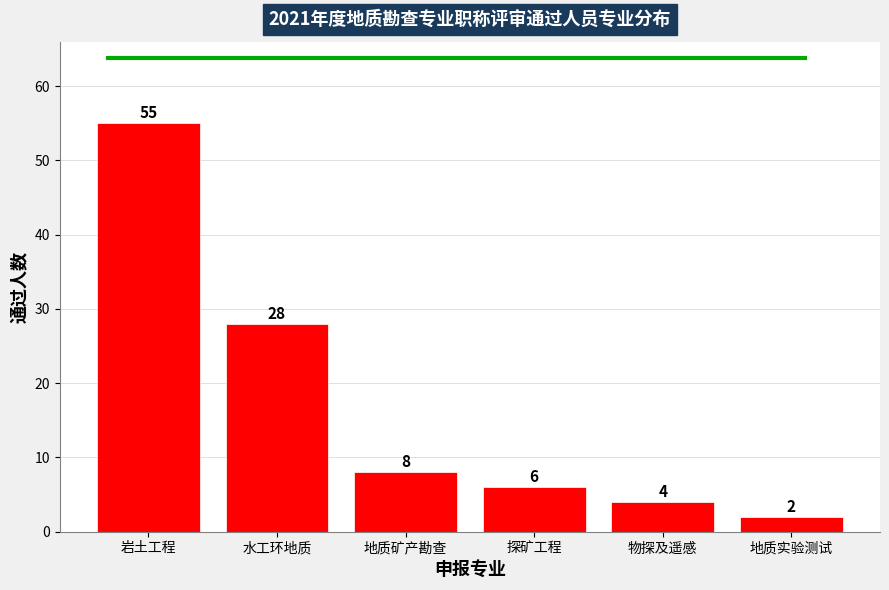

Which has a higher value, 探矿工程 or 物探及遥感?

探矿工程